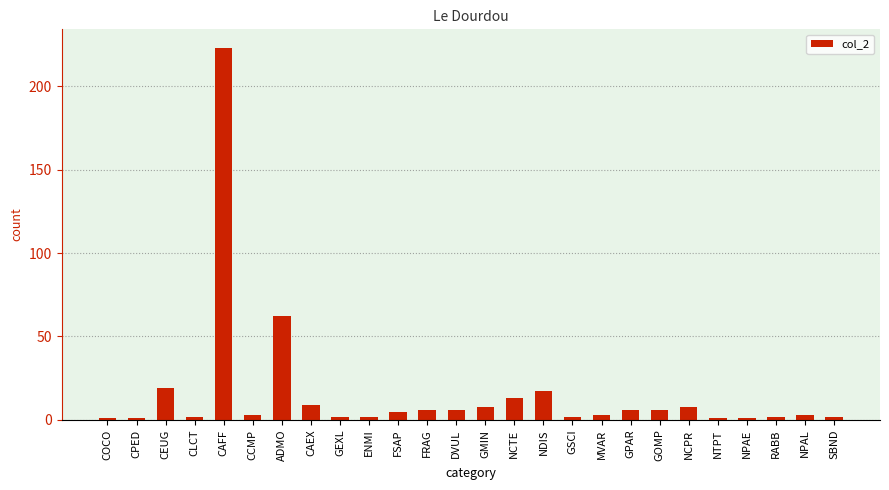

How many values are below 5?

13